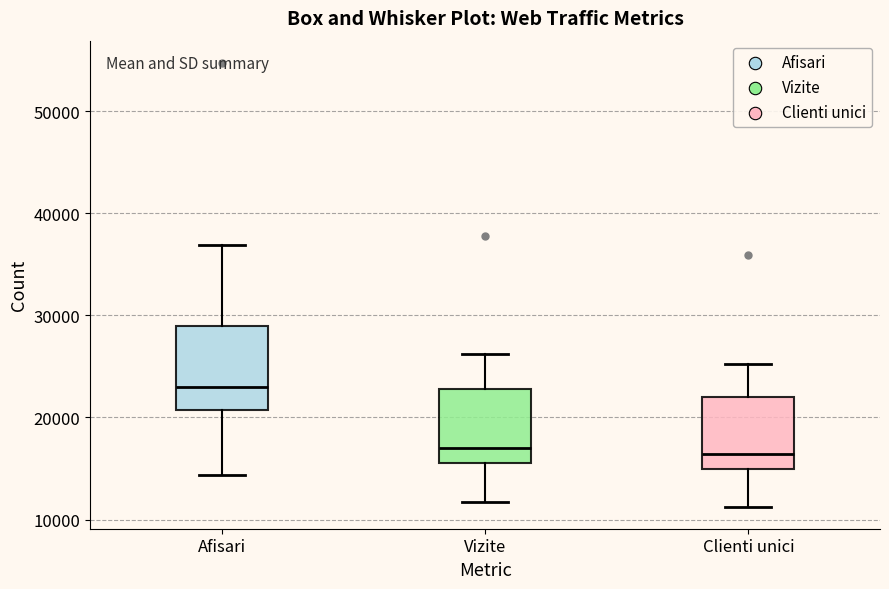

Reading left to right, transcribe this box plot: for each box, give where its median line is, the range the box spans, and where its two whiskers end, as read against the y-axis. The values are not printed on the chart, so give them approximately, as read against the axis.

Afisari: median 23000, box 21000 to 29000, whiskers 14000 to 37000
Vizite: median 17000, box 16000 to 23000, whiskers 12000 to 26000
Clienti unici: median 16000, box 15000 to 22000, whiskers 11000 to 25000